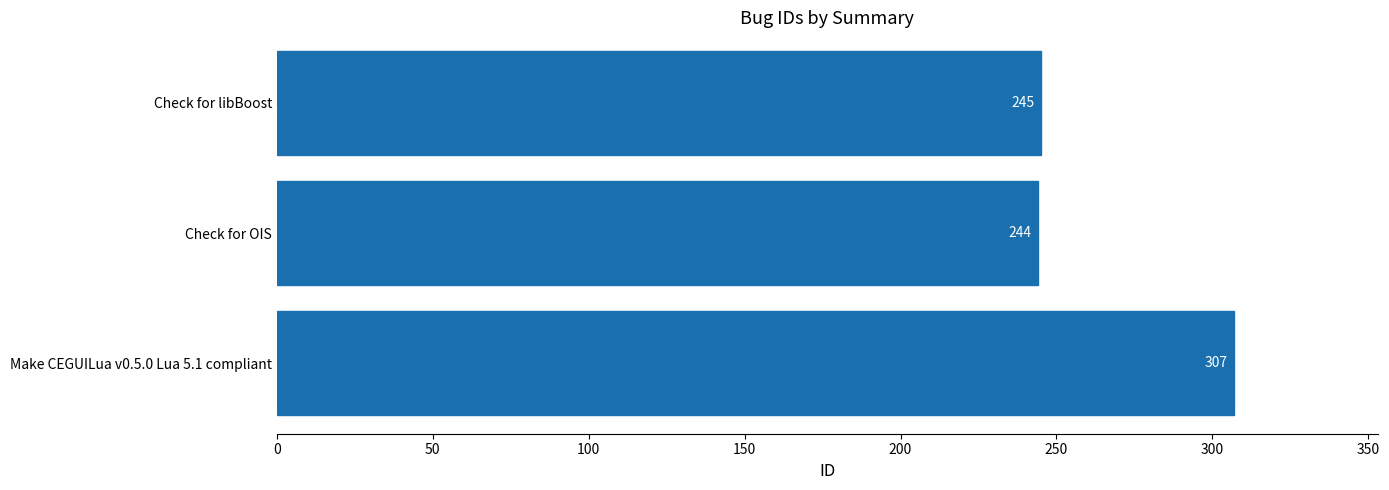

Reading bottom to top, list all the values displayed in this chart.

Make CEGUILua v0.5.0 Lua 5.1 compliant=307	Check for OIS=244	Check for libBoost=245